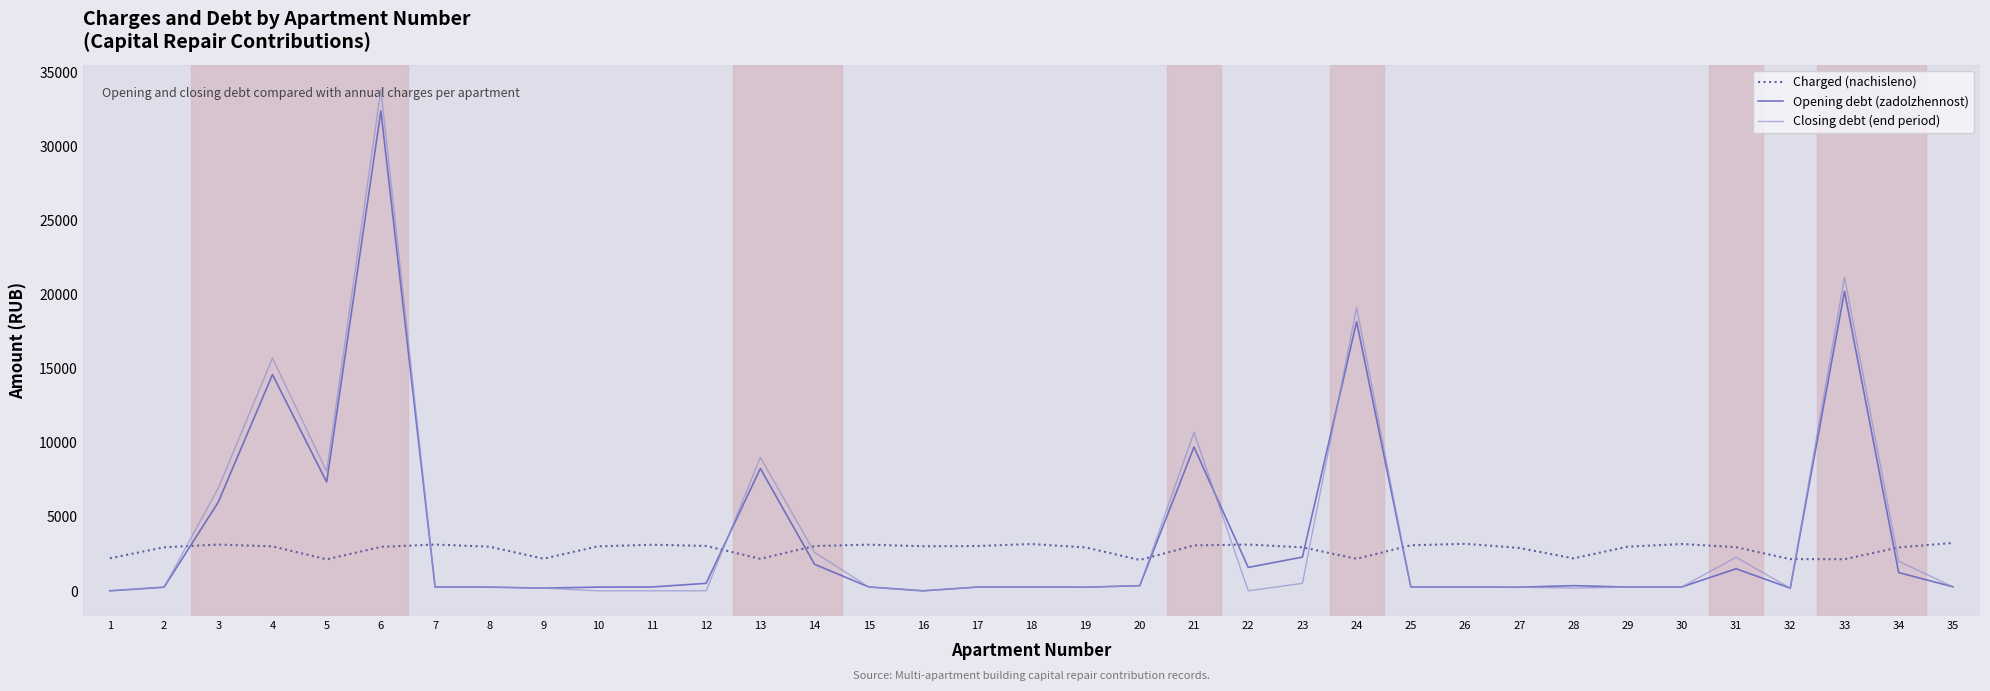

Where do Opening debt (zadolzhennost) and Charged (nachisleno) first cross each other?

2 and 3